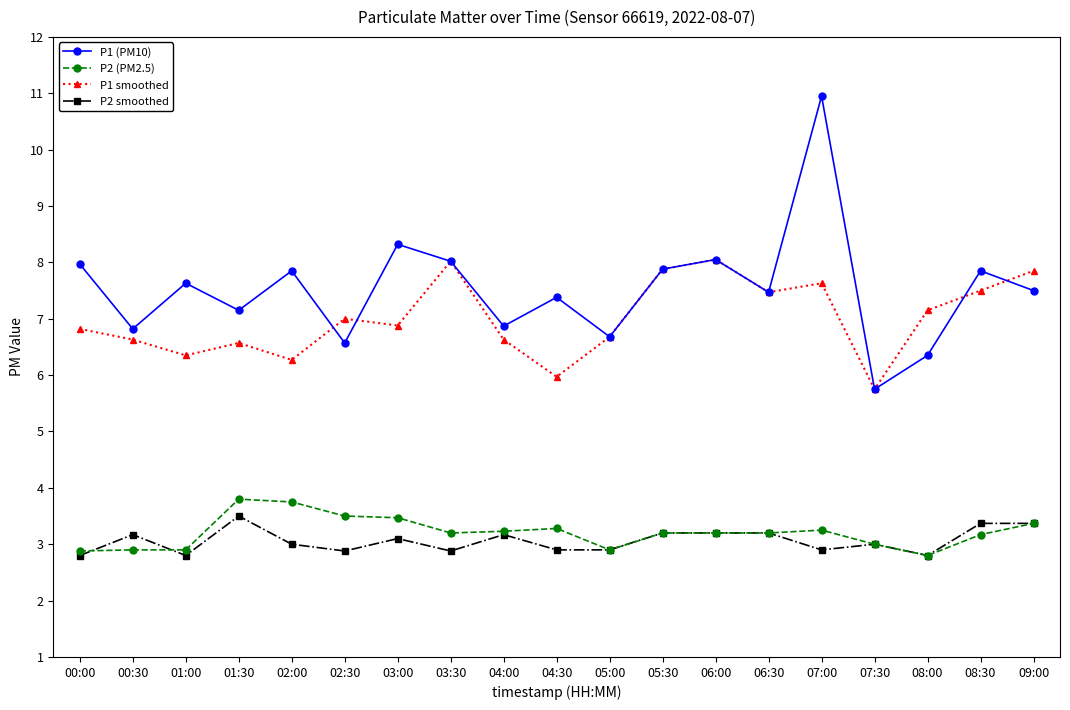

True or false: P2 (PM2.5) and P1 (PM10) cross at least once.

False